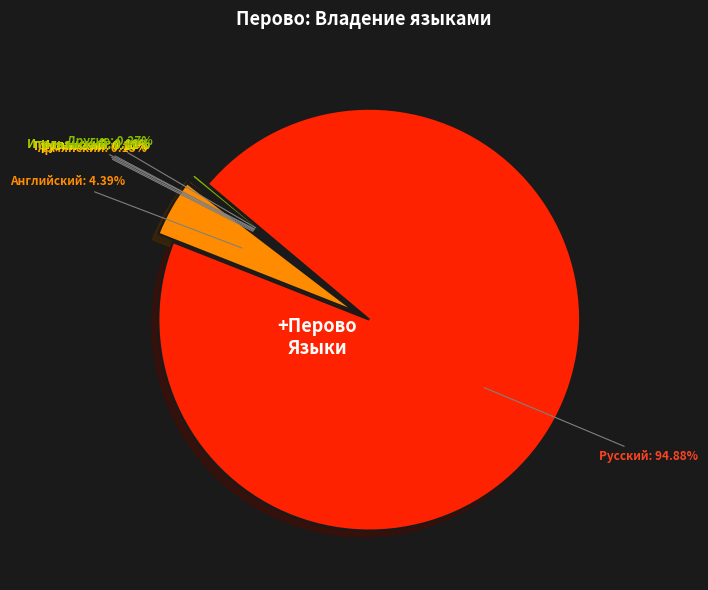

Is there a majority slice in this chart?

Yes